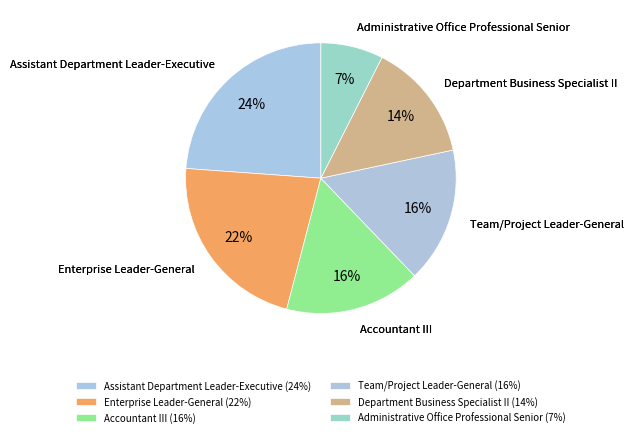

True or false: Assistant Department Leader-Executive accounts for 24% of the total.

True